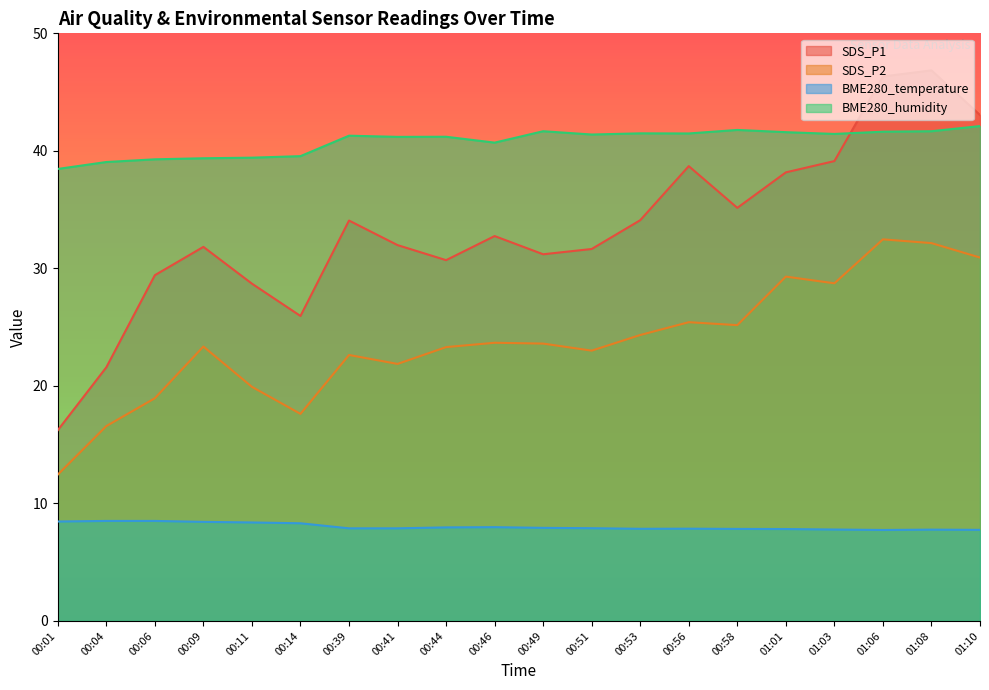

Which category has the highest value in the SDS_P1 series?

01:08